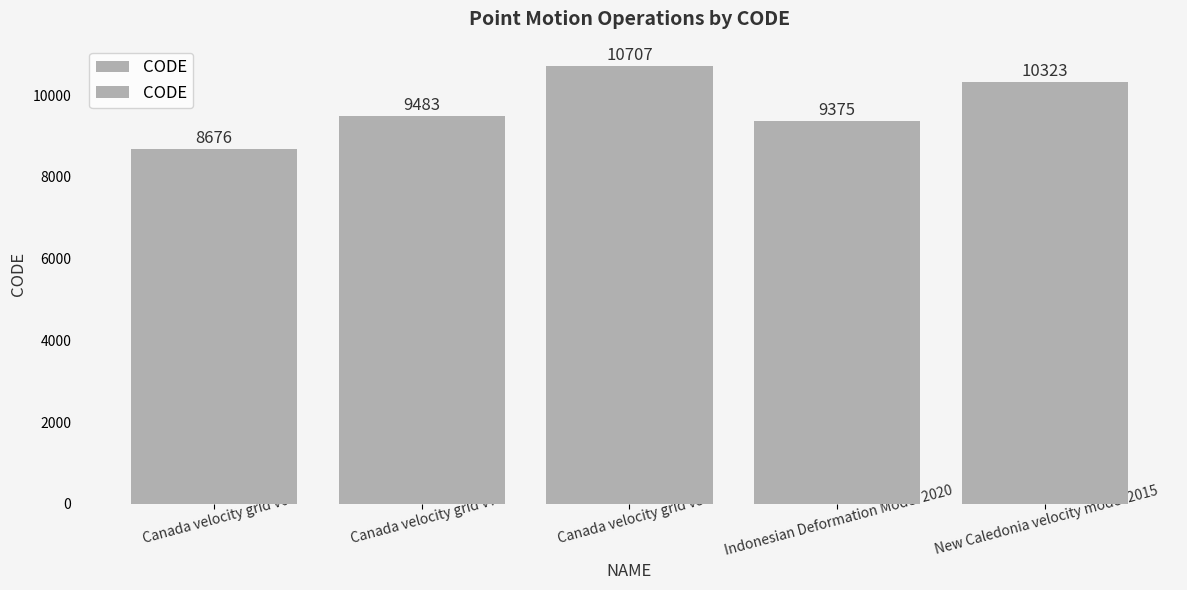

What is the label of the 5th bar from the left?

New Caledonia velocity model 2015